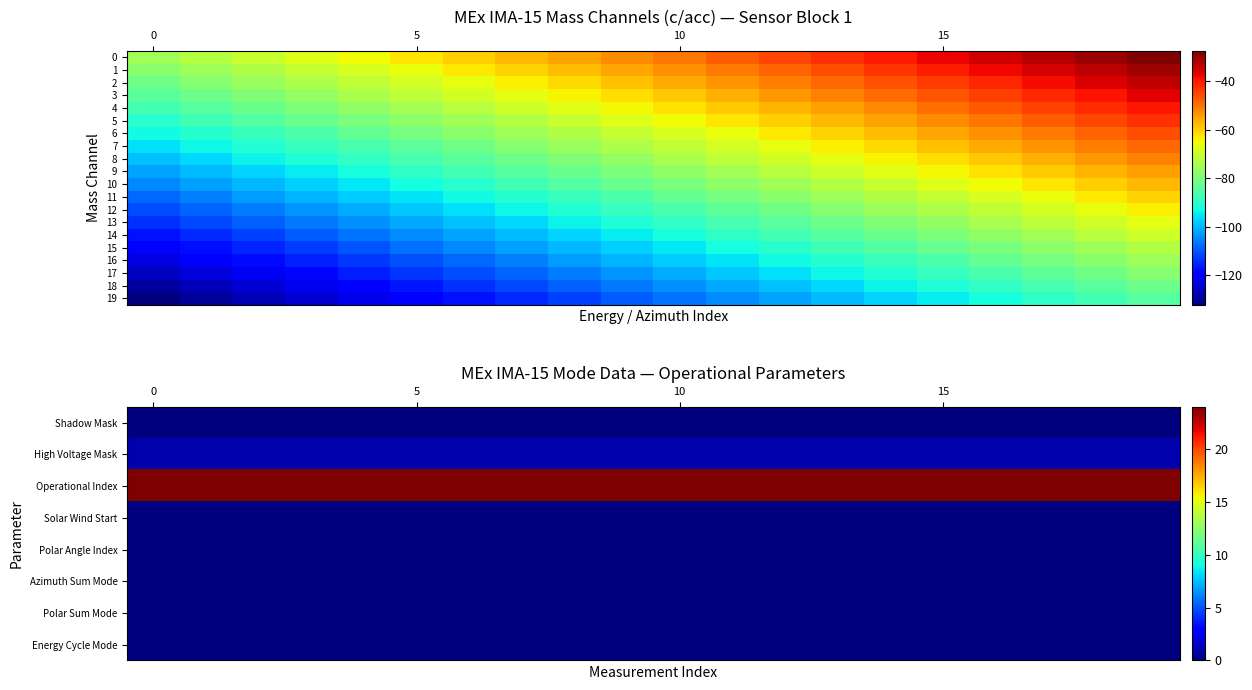

At which label is 11 closest to -84?

10